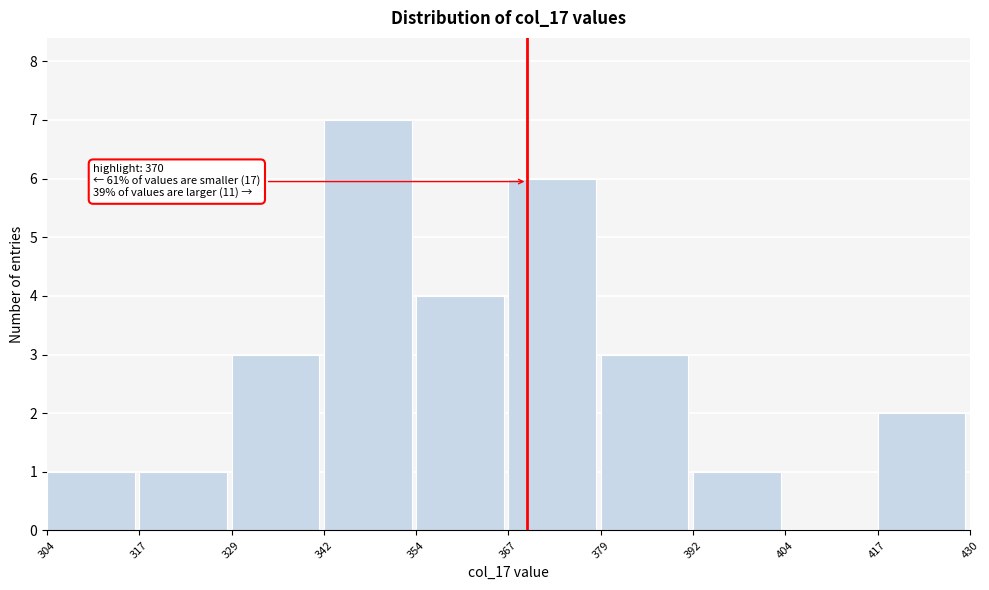

Which range on the x-axis has the tallest bar?

342 to 354